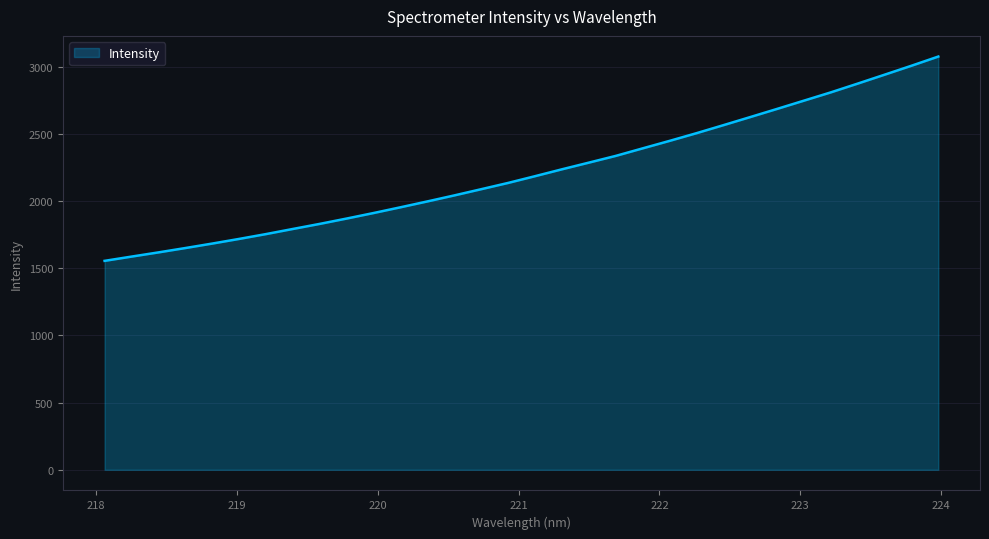

What is the minimum value shown in the chart?

1554.7